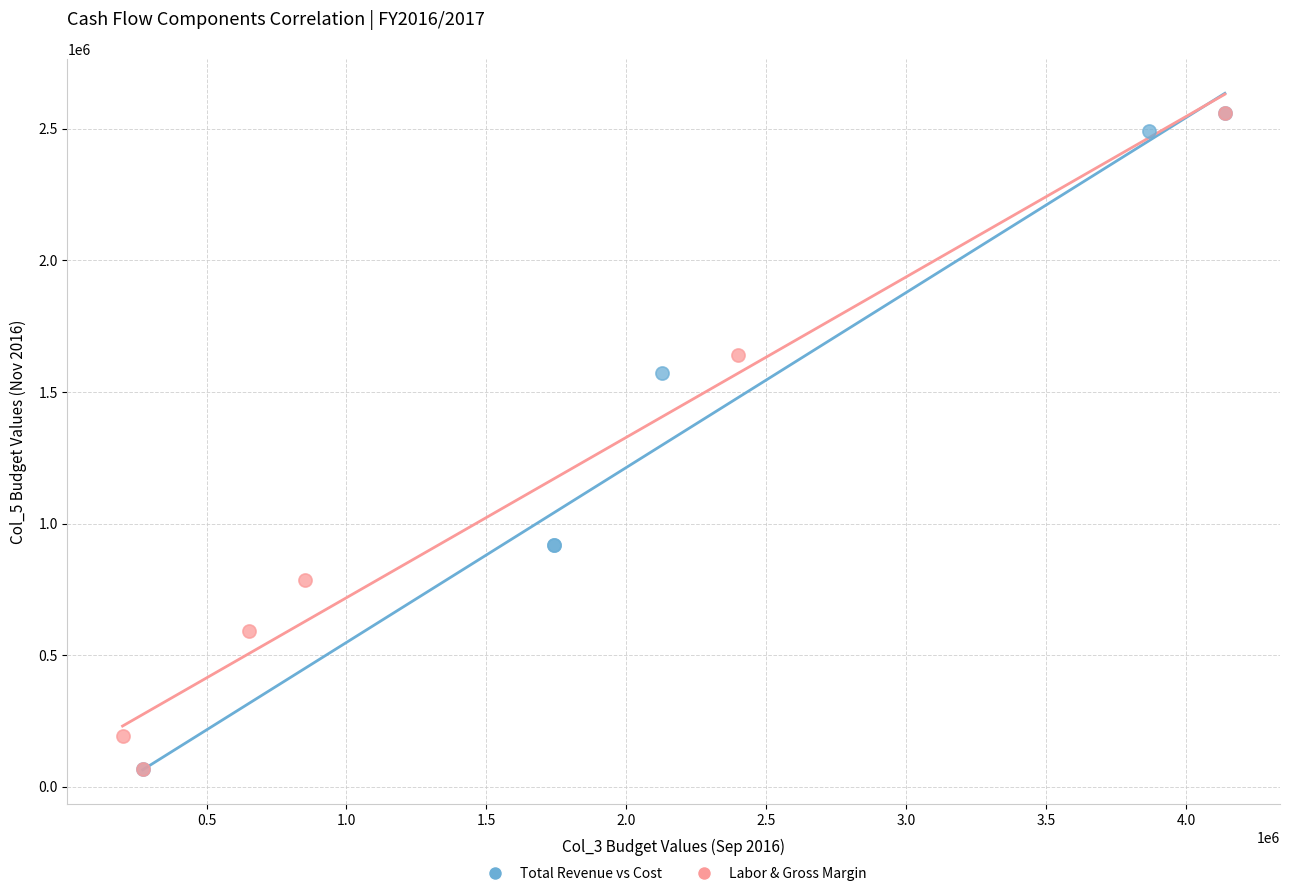

What are all the series names shown in the legend?

Total Revenue vs Cost, Labor & Gross Margin